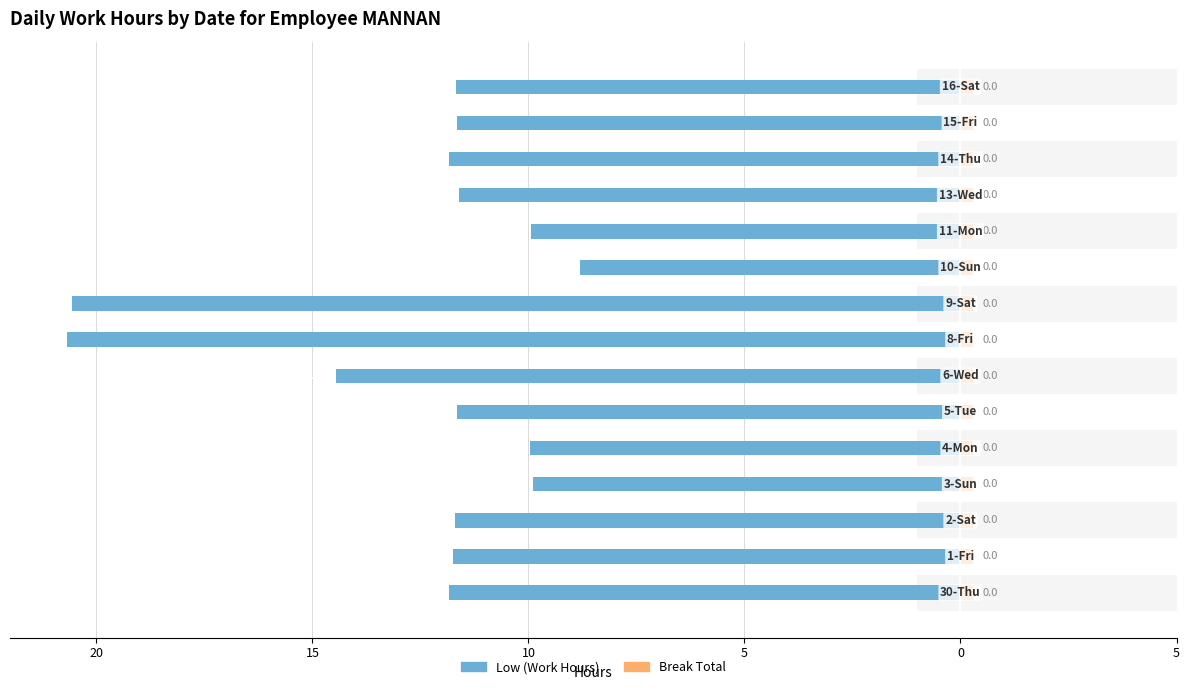

Is the value of Low (Work Hours) at 12 greater than the value of Break Total at 10?

No